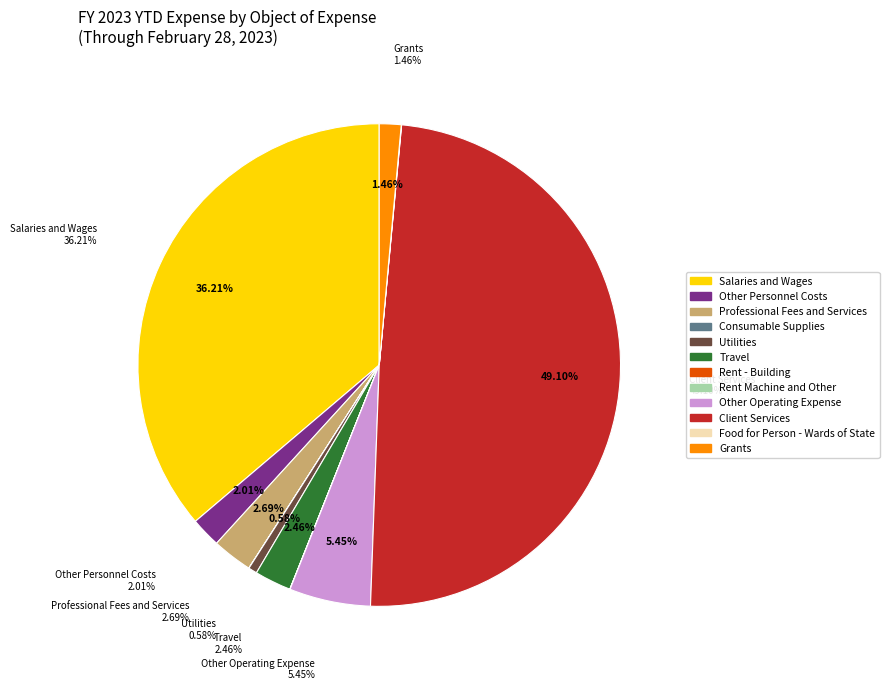

What is the smallest slice in the pie chart?

Rent Machine and Other